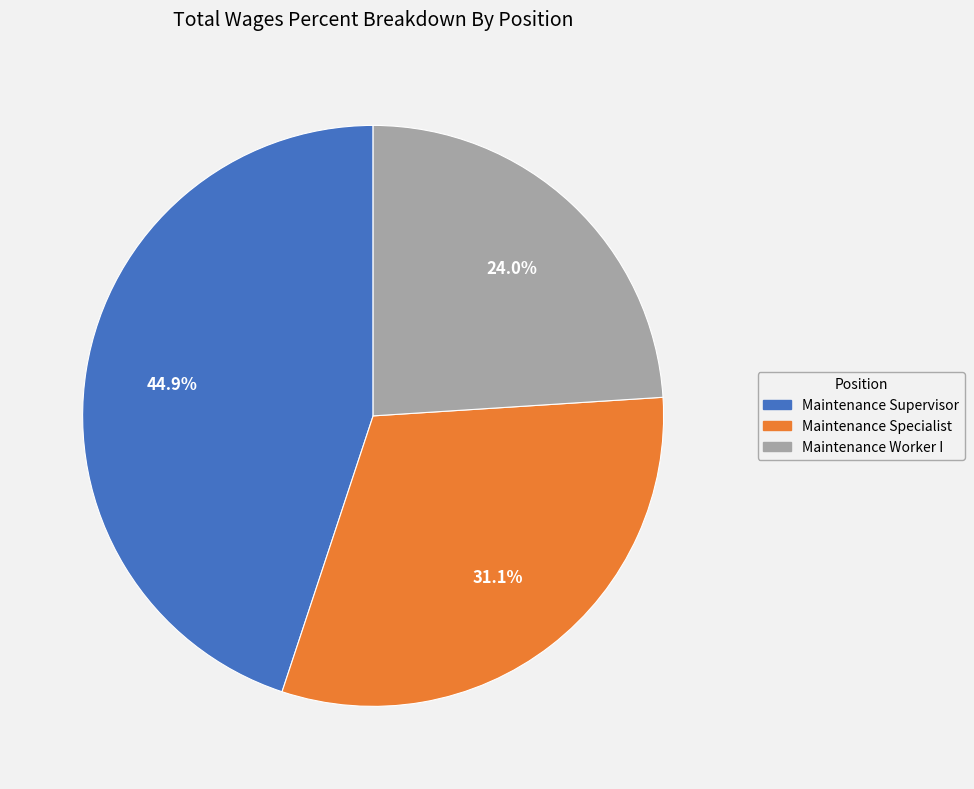

How many slices are in this pie chart?

3